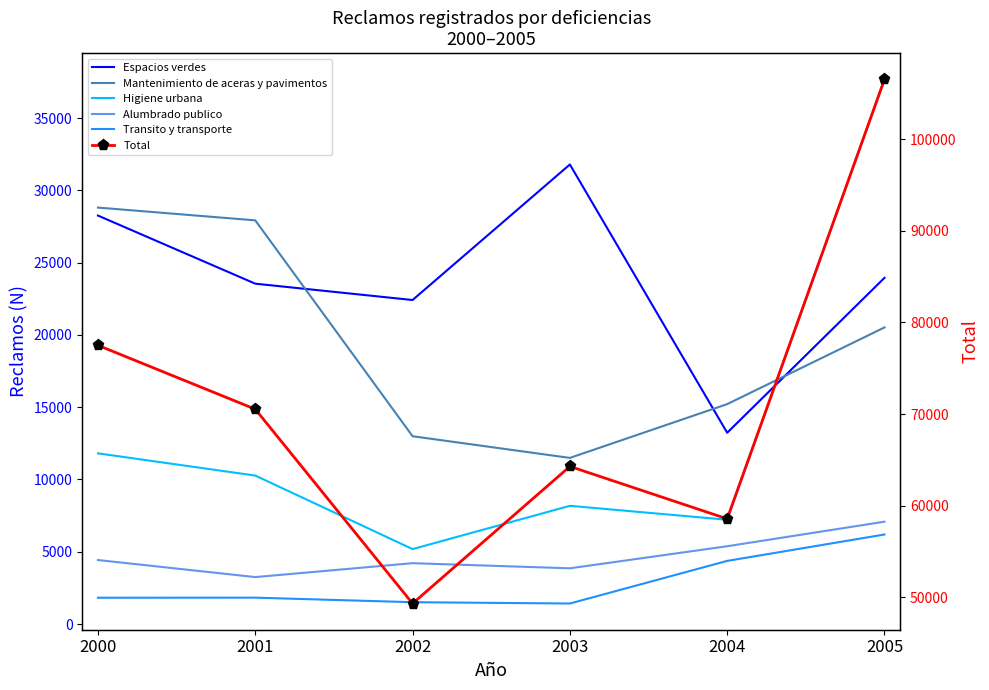

What is the sum of all Transito y transporte values?

17126